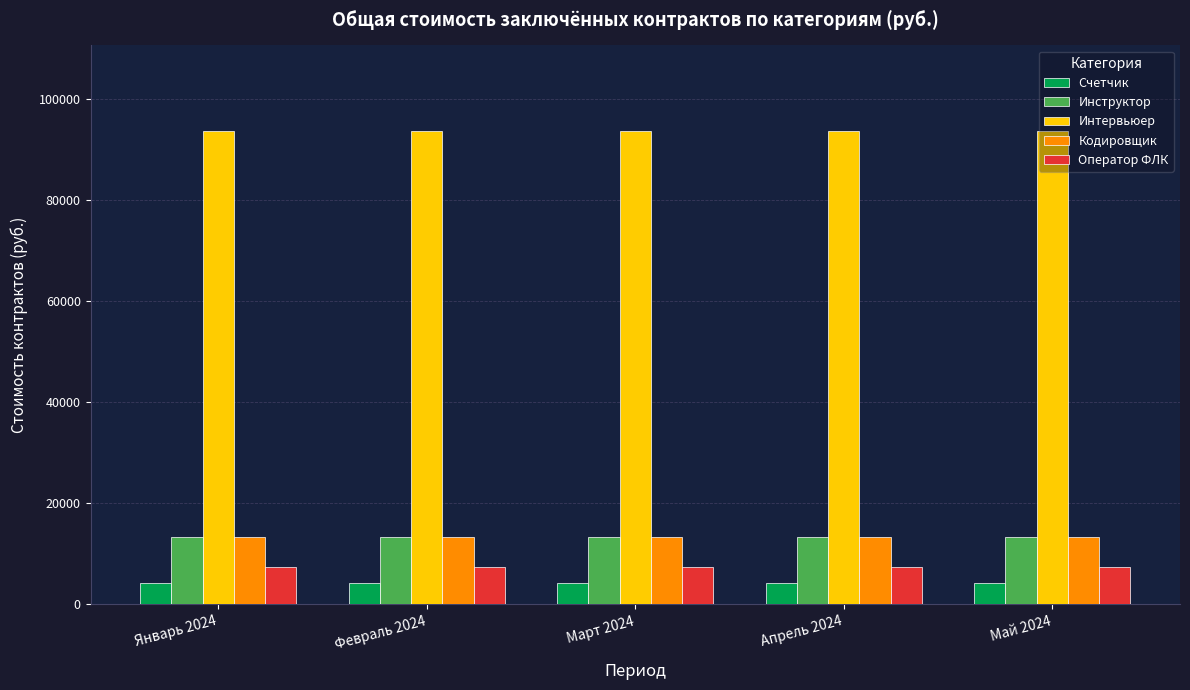

How many bars are there in each group?

5